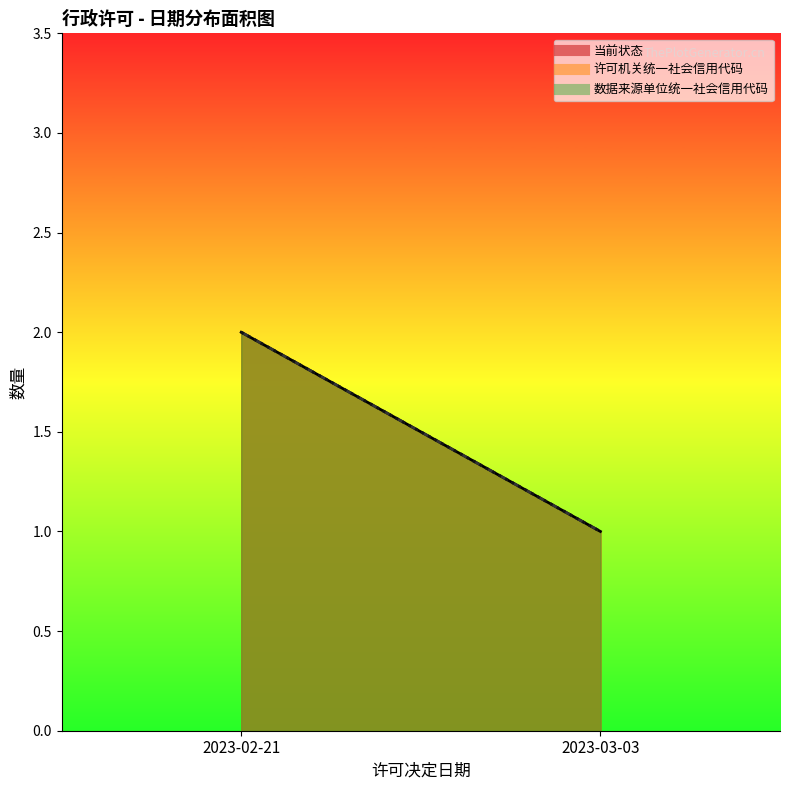

What is the difference between the maximum and minimum values in the 当前状态_line series?

1